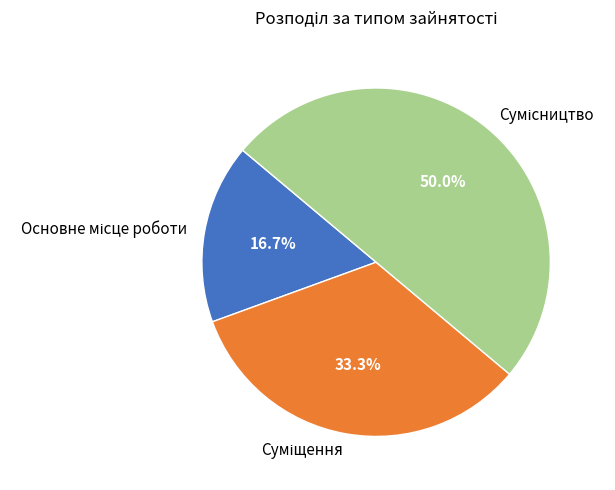

How many slices are in this pie chart?

3